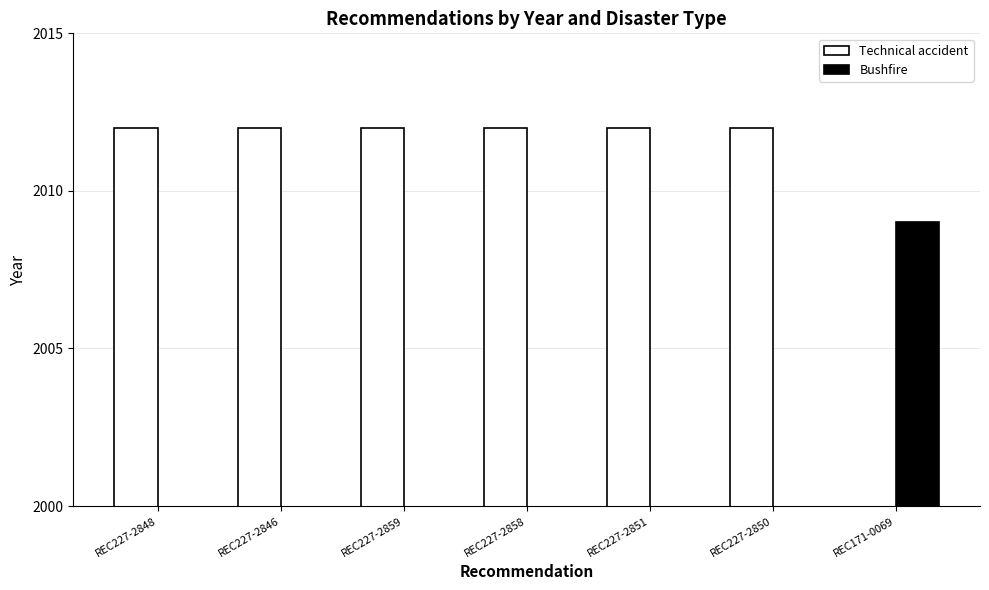

Are the bars horizontal?

No